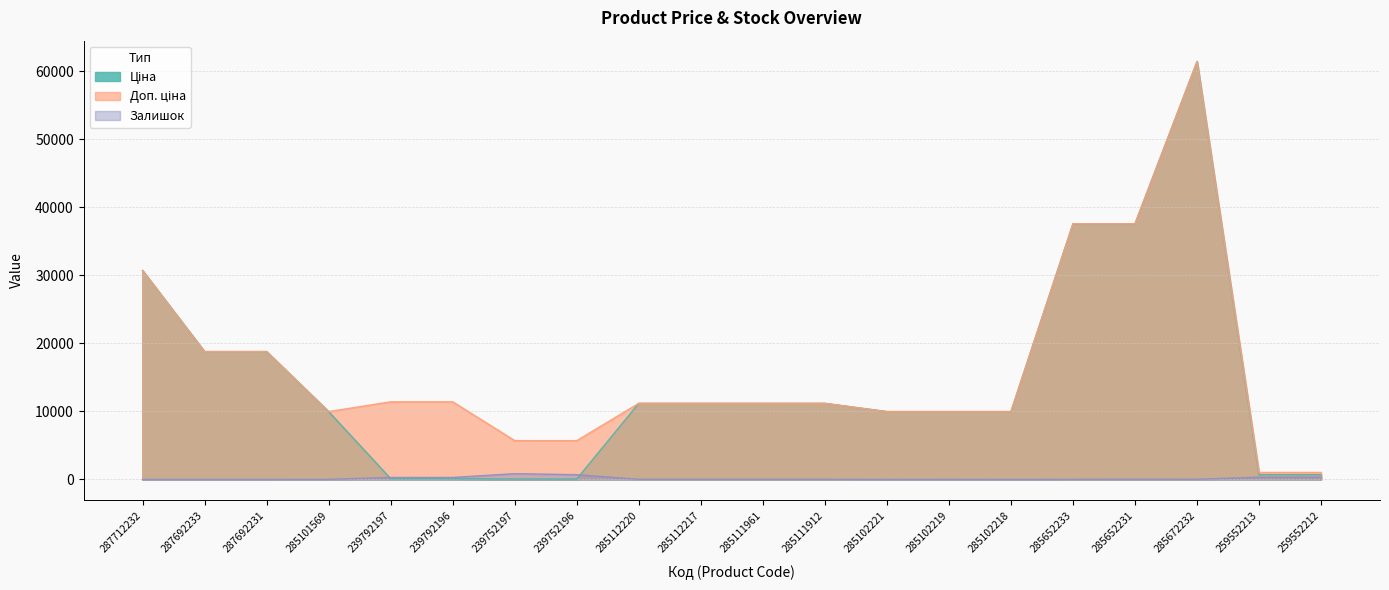

At which label does Залишок first exceed 17?

239792197